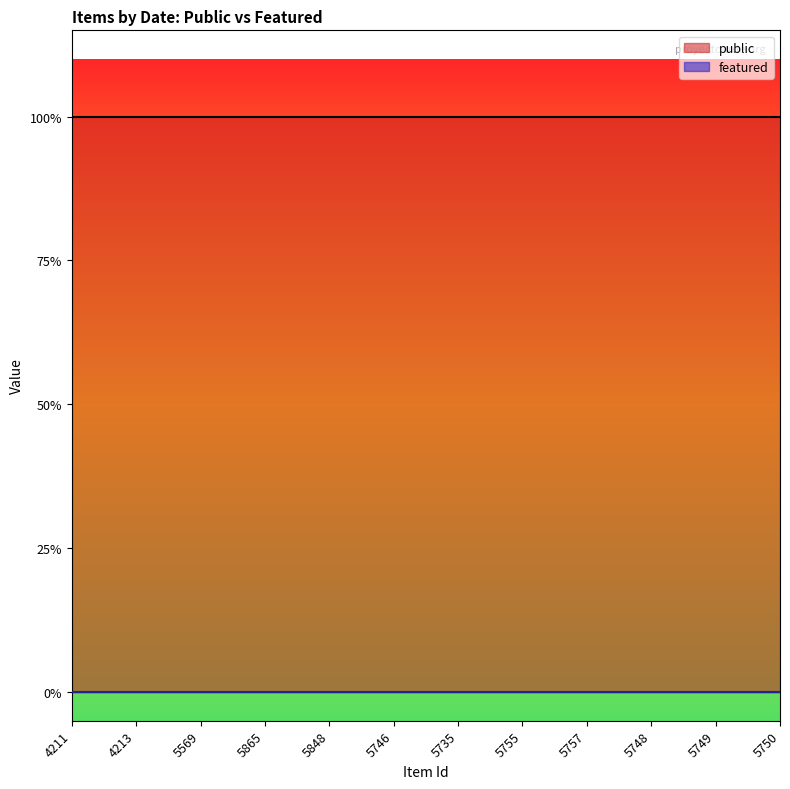

What is the total value across all series at 5848?

1